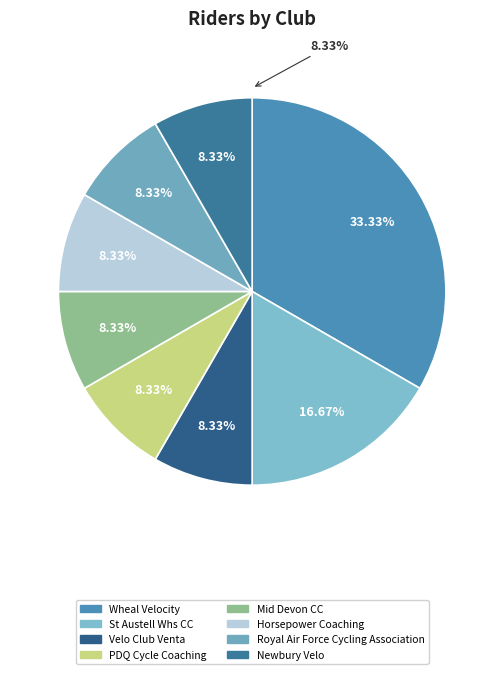

Is it true that Royal Air Force Cycling Association is 8% of the pie?

True